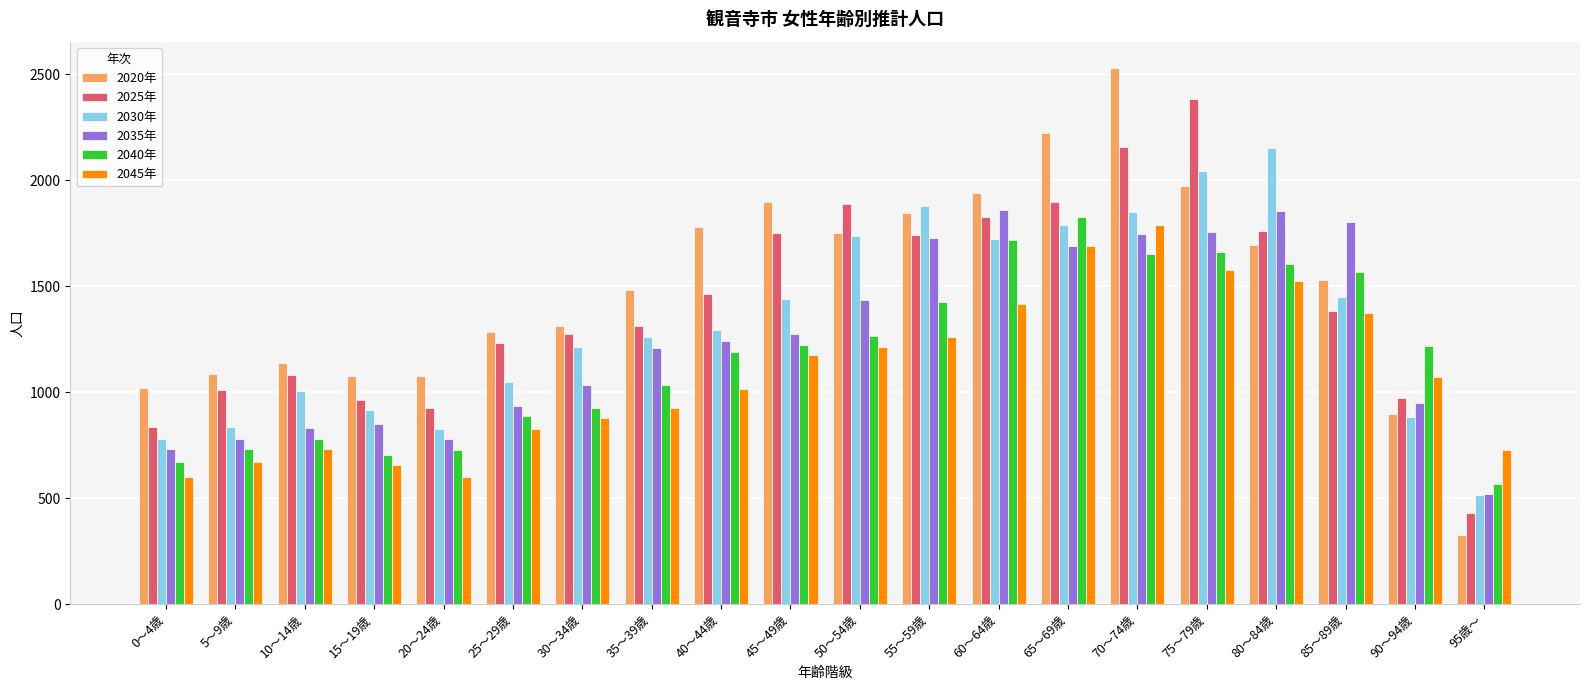

What is the lowest value of the 2025年 series?

430